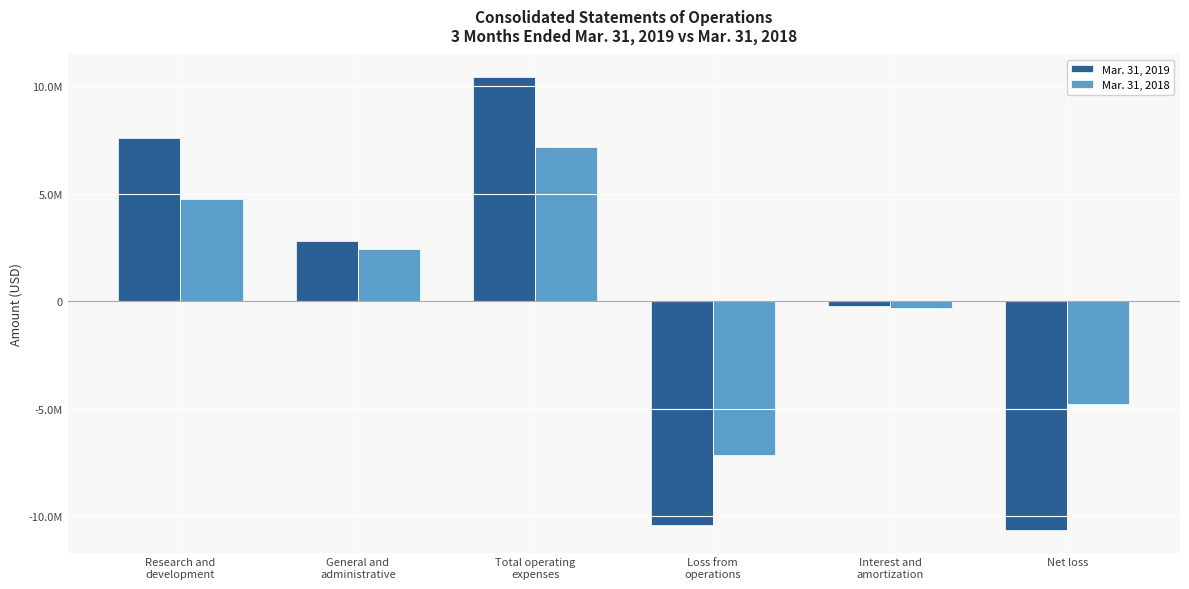

What is the lowest value of the Mar. 31, 2019 series?

-10640376